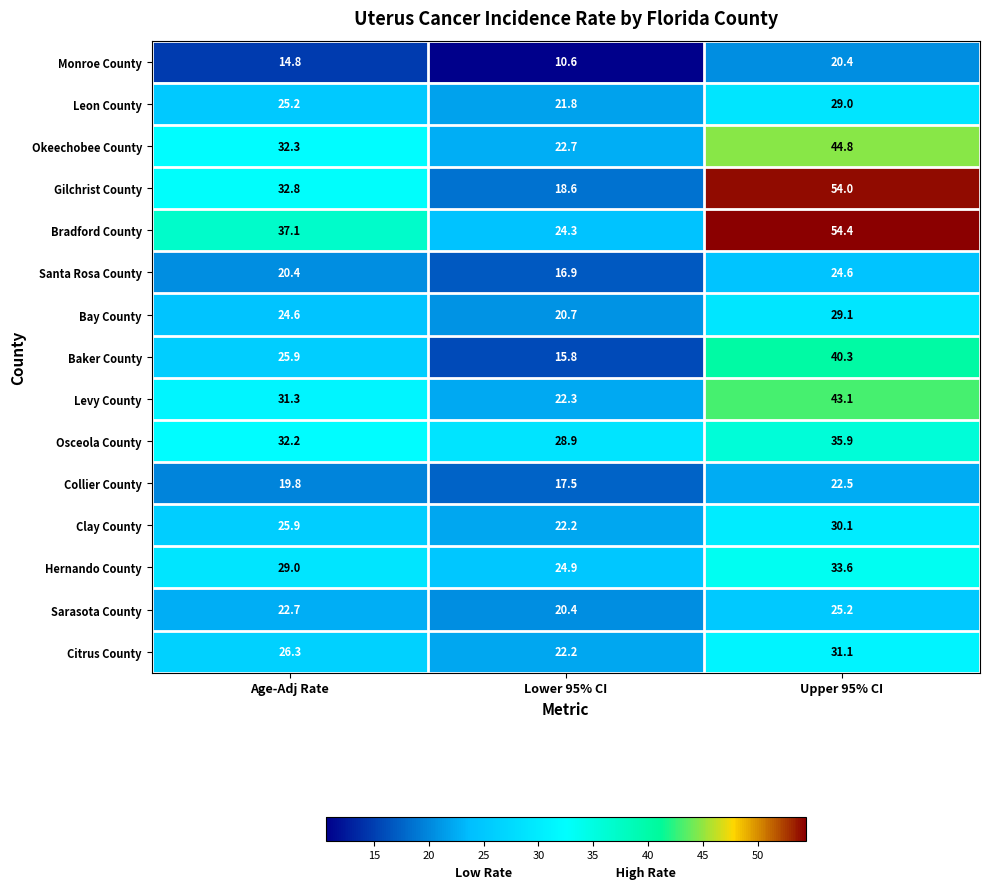

Between Age-Adj Rate and Upper 95% CI, which series saw the biggest shift?

Gilchrist County